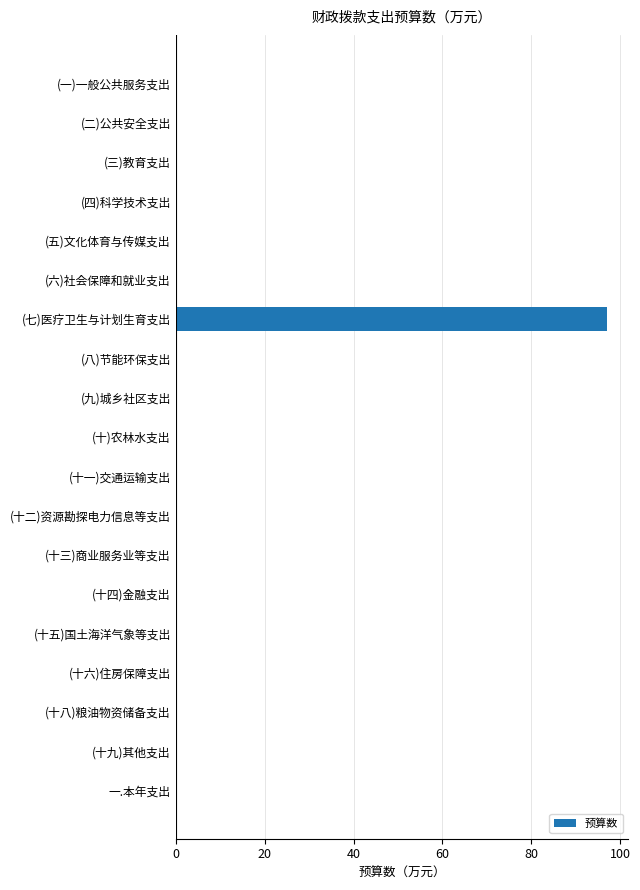

Count the number of data series in this chart.

1